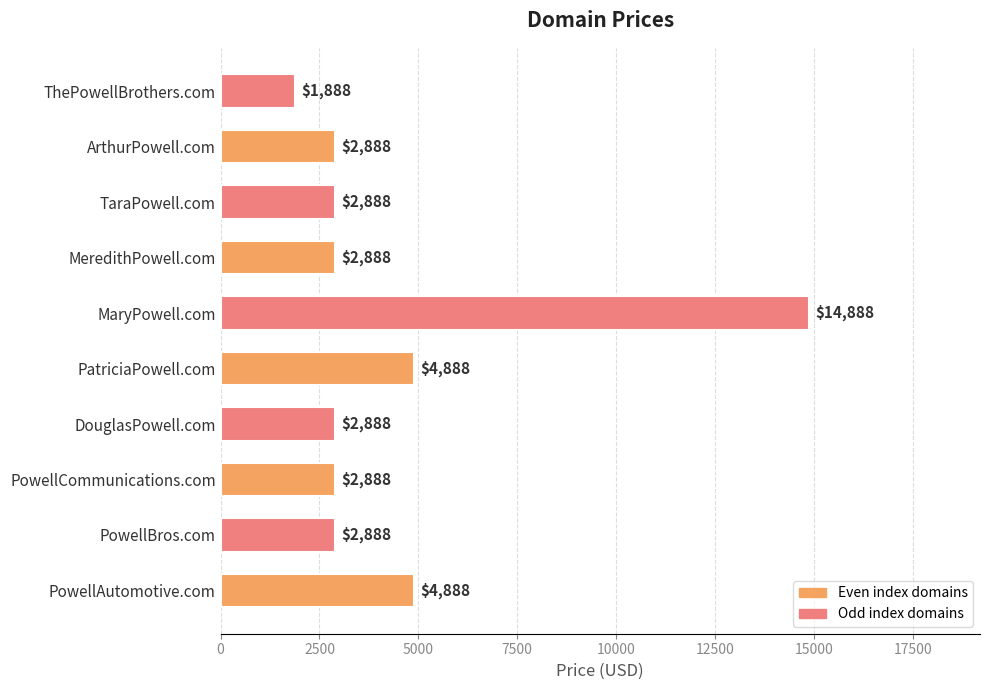

The chart shows a value of 2888 at DouglasPowell.com. True or false?

True